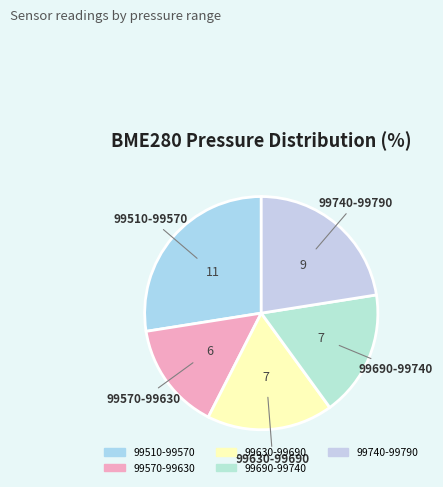

How many segments does this pie chart have?

5